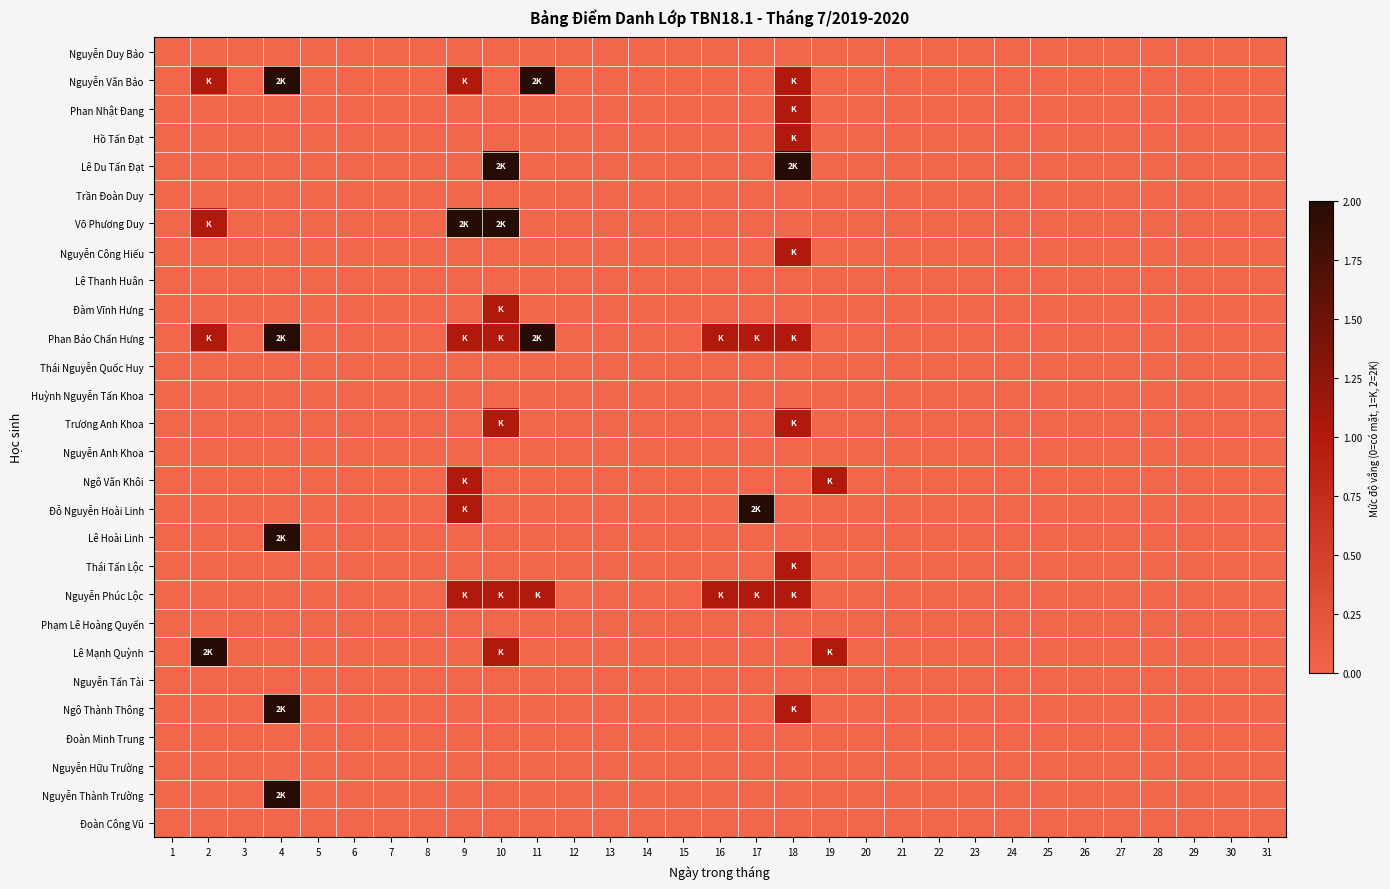

Which has a higher value, 16 or 20?

16